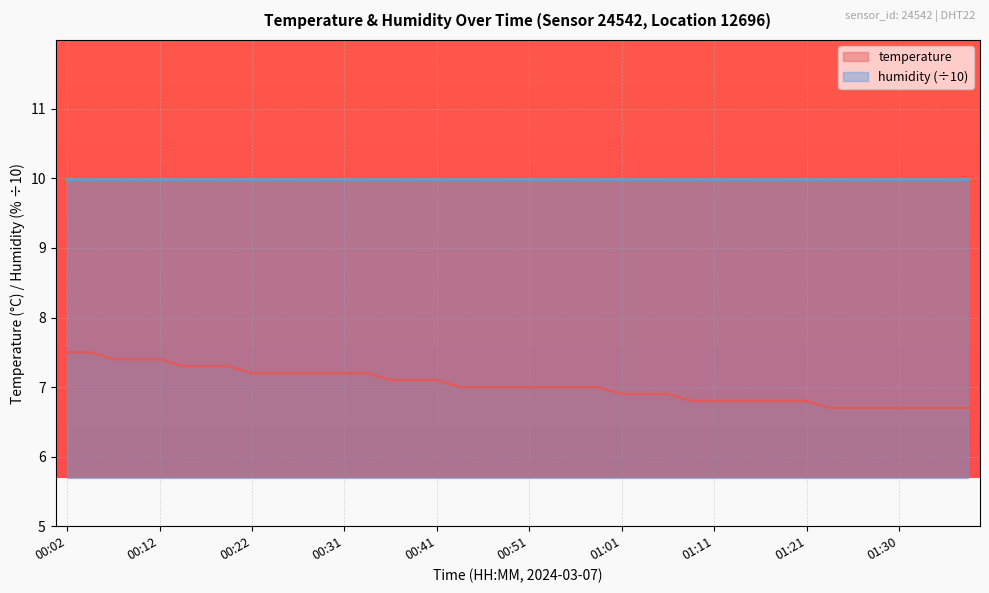

Reading left to right, extract all data points from this chart.

00:02=7.5	00:04=7.5	00:07=7.4	00:09=7.4	00:12=7.4	00:14=7.3	00:17=7.3	00:19=7.3	00:22=7.2	00:24=7.2	00:26=7.2	00:29=7.2	00:31=7.2	00:34=7.2	00:36=7.1	00:39=7.1	00:41=7.1	00:44=7.0	00:46=7.0	00:49=7.0	00:51=7.0	00:54=7.0	00:56=7.0	00:58=7.0	01:01=6.9	01:03=6.9	01:06=6.9	01:08=6.8	01:11=6.8	01:13=6.8	01:16=6.8	01:18=6.8	01:21=6.8	01:23=6.7	01:26=6.7	01:28=6.7	01:30=6.7	01:33=6.7	01:35=6.7	01:38=6.7